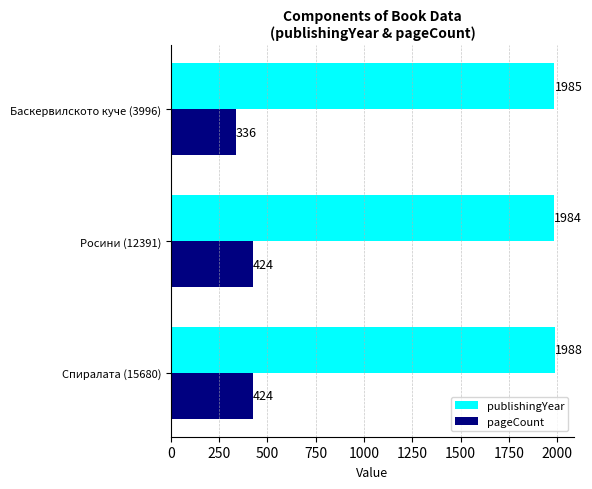

Which series has the widest spread of values?

pageCount